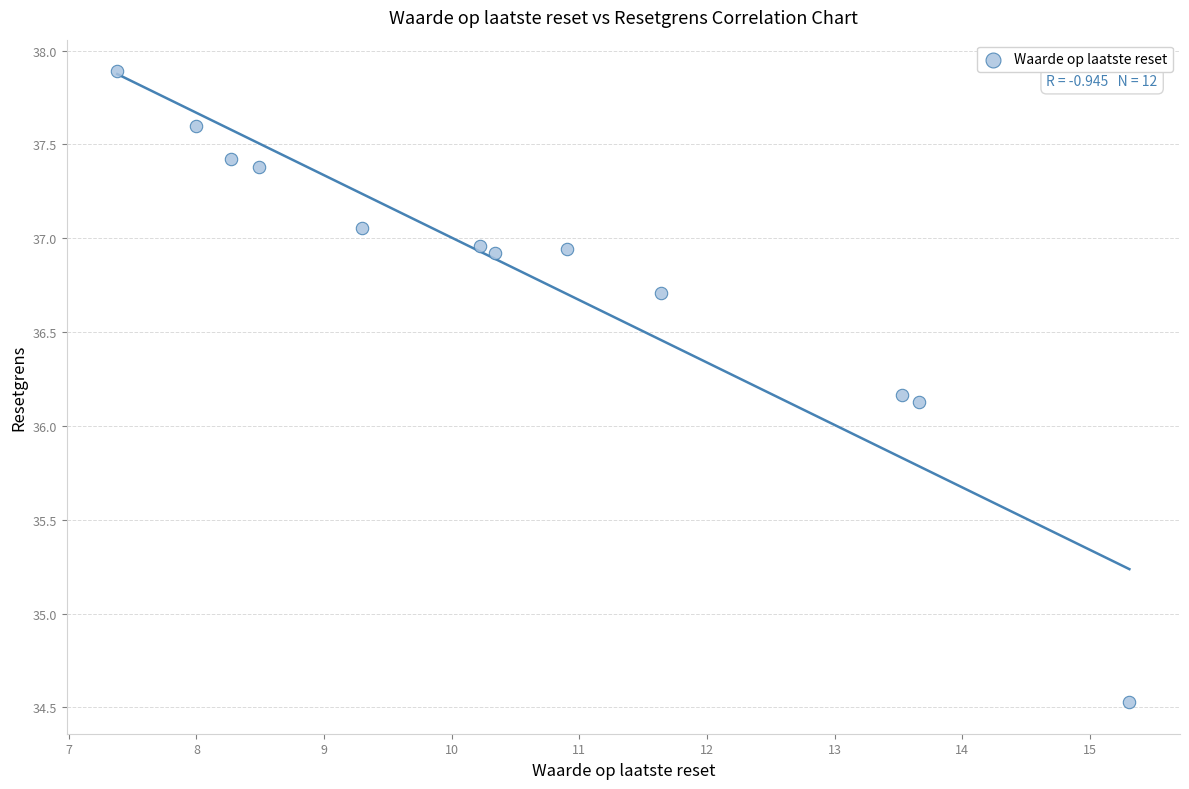

What is the average Y value?

36.8